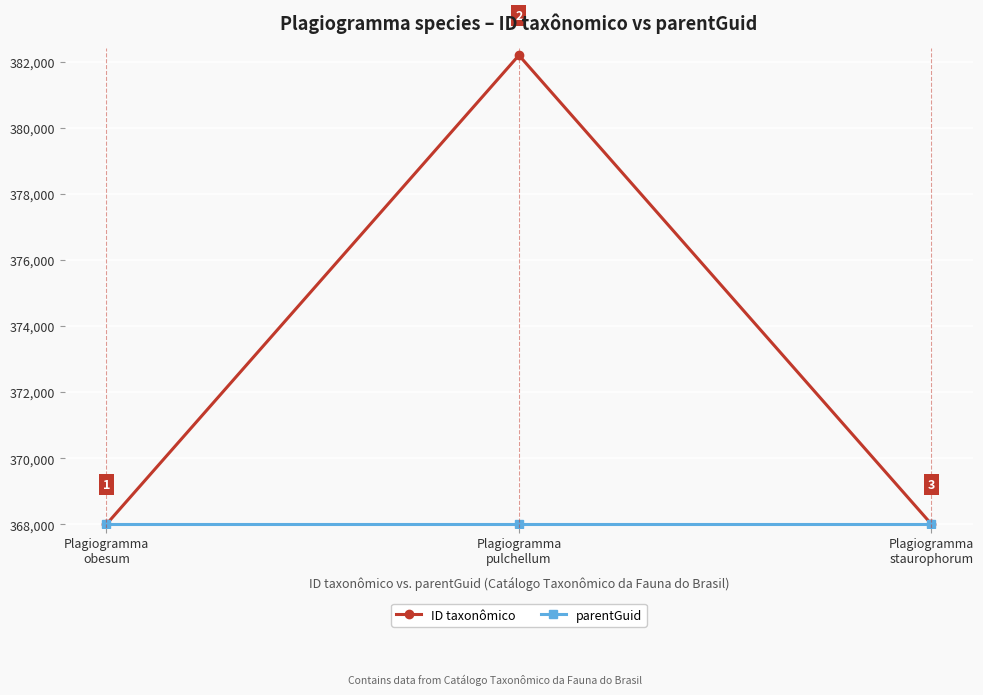

What is the spread (max minus min) of values at Plagiogramma
pulchellum?

14195